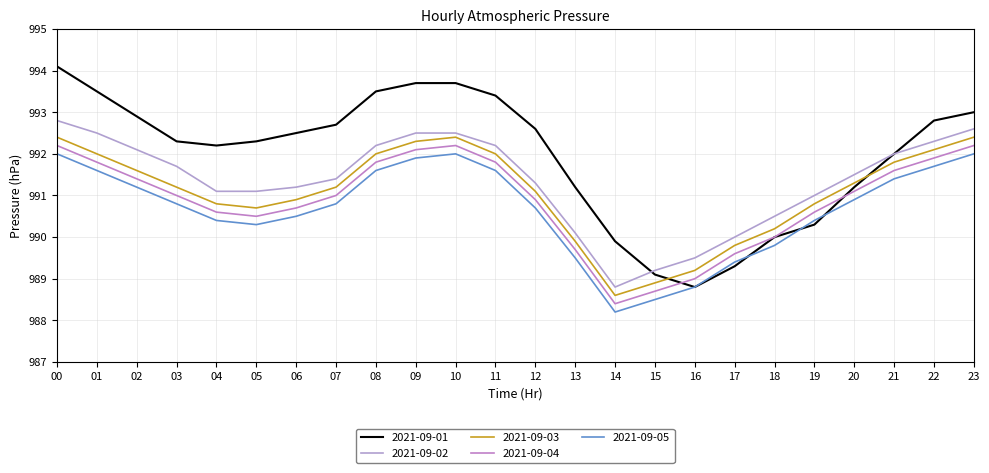

Is the value of 2021-09-01 at 13 greater than the value of 2021-09-03 at 12?

Yes